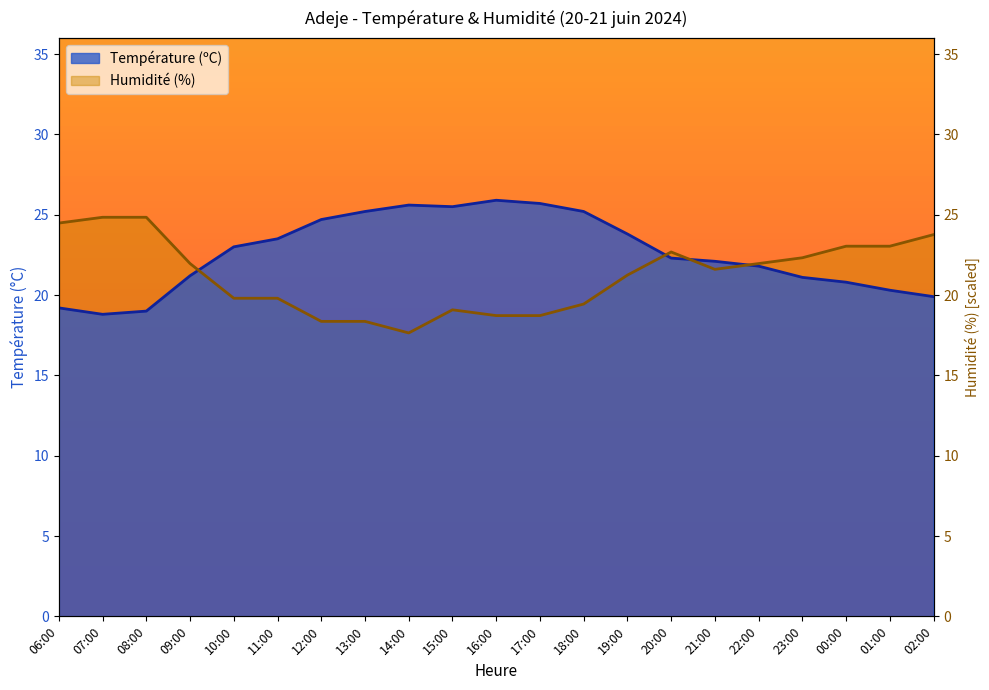

At which label does Température (ºC) first exceed 22?

10:00